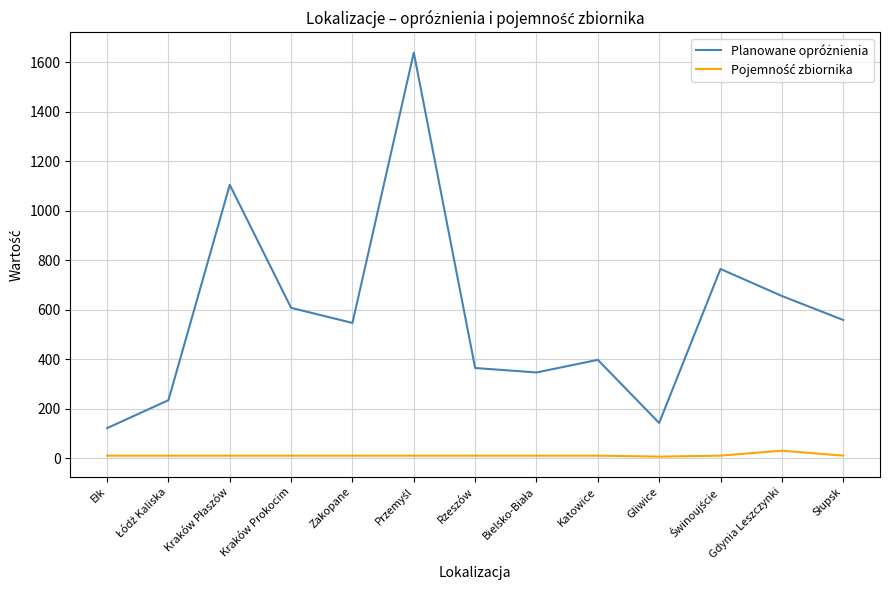

What is the greatest value displayed?

1638